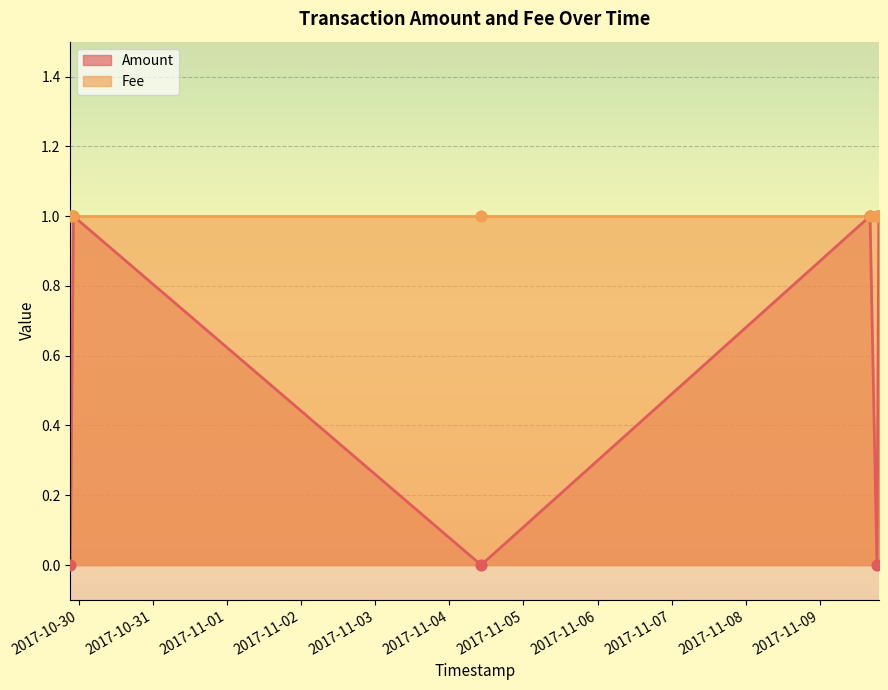

Between 2017-10-29 21:16:47 and 2017-10-29 22:18:04, which is larger?

2017-10-29 22:18:04